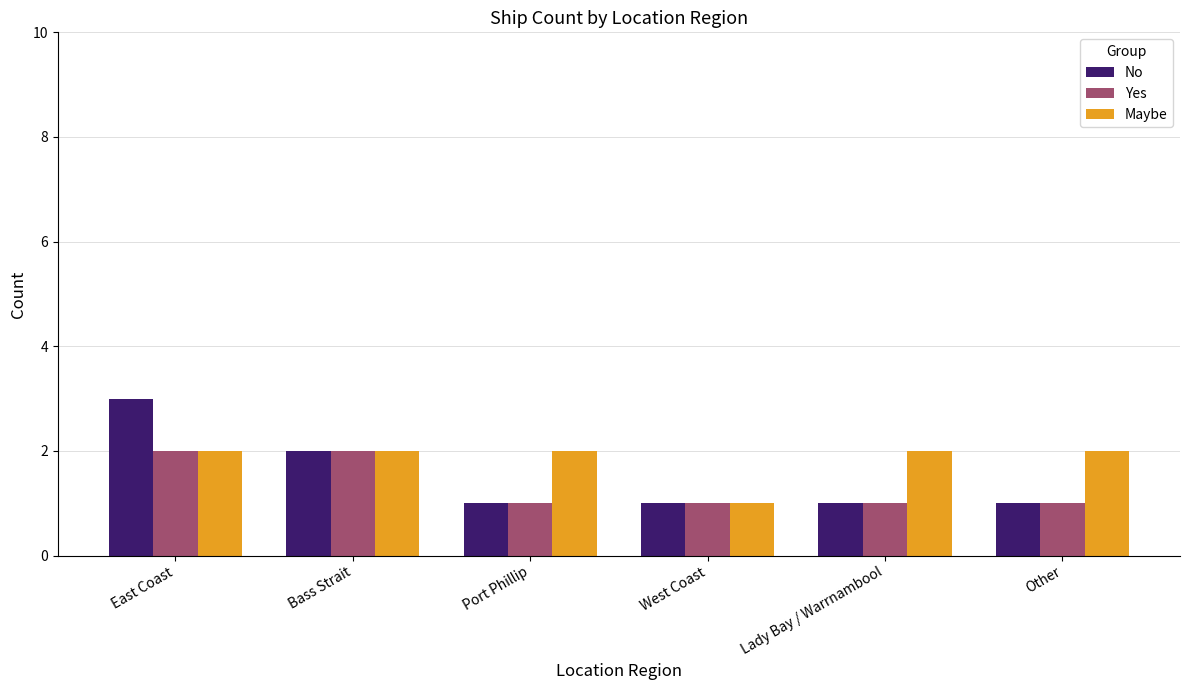

Count the number of categories in the chart.

6